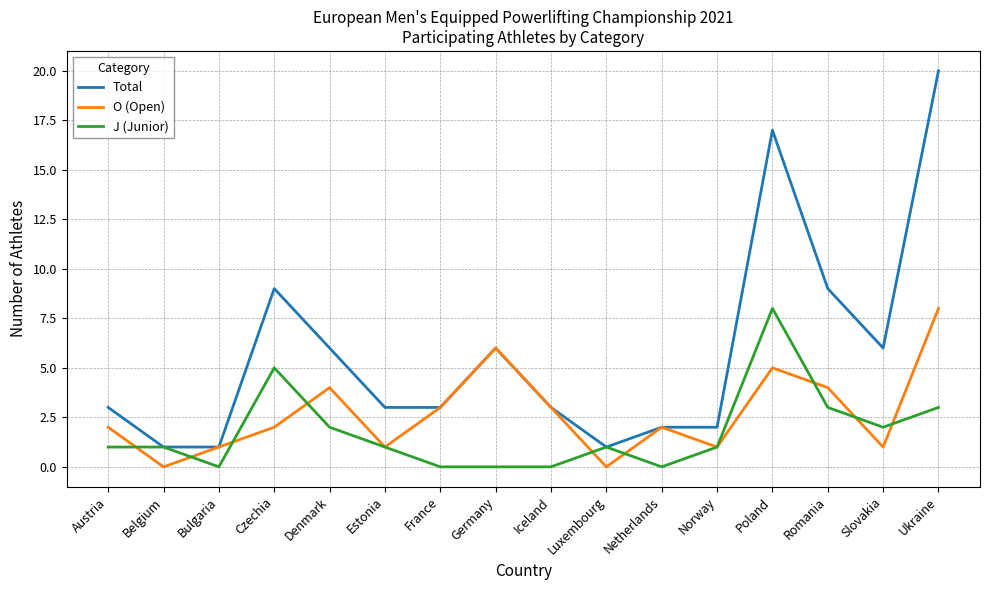

Reading right to left, list all the values displayed in this chart.

Total: Ukraine=20	Slovakia=6	Romania=9	Poland=17	Norway=2	Netherlands=2	Luxembourg=1	Iceland=3	Germany=6	France=3	Estonia=3	Denmark=6	Czechia=9	Bulgaria=1	Belgium=1	Austria=3
O (Open): Ukraine=8	Slovakia=1	Romania=4	Poland=5	Norway=1	Netherlands=2	Luxembourg=0	Iceland=3	Germany=6	France=3	Estonia=1	Denmark=4	Czechia=2	Bulgaria=1	Belgium=0	Austria=2
J (Junior): Ukraine=3	Slovakia=2	Romania=3	Poland=8	Norway=1	Netherlands=0	Luxembourg=1	Iceland=0	Germany=0	France=0	Estonia=1	Denmark=2	Czechia=5	Bulgaria=0	Belgium=1	Austria=1